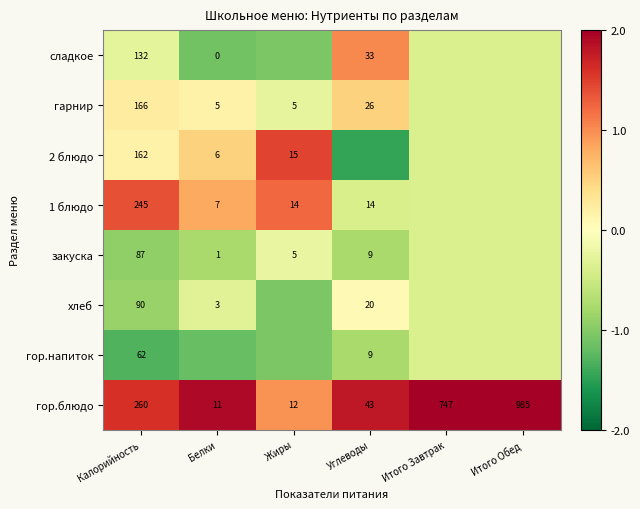

Is the value of закуска at Калорийность greater than the value of сладкое at Белки?

Yes